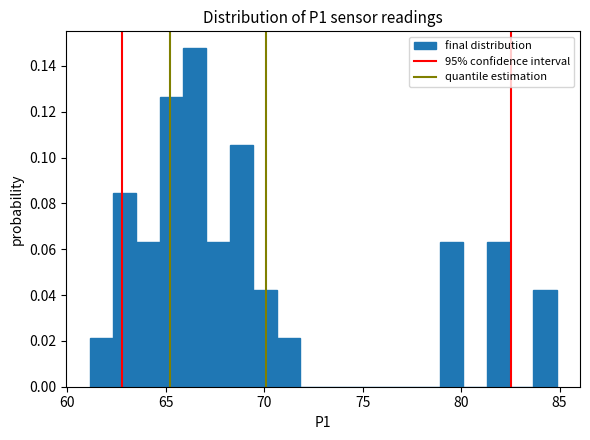

Around what value on the x-axis is the tallest bar? Give the approximate position of its centre, as read against the axis.

66.5